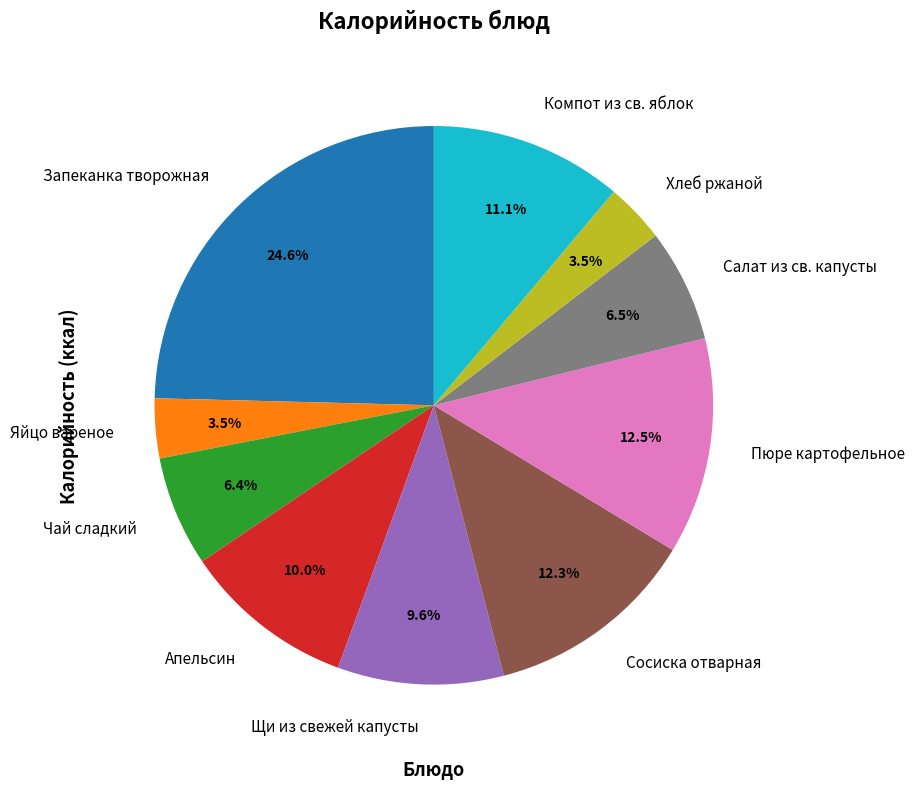

Combined, do Щи из свежей капусты and Запеканка творожная account for over 50%?

No